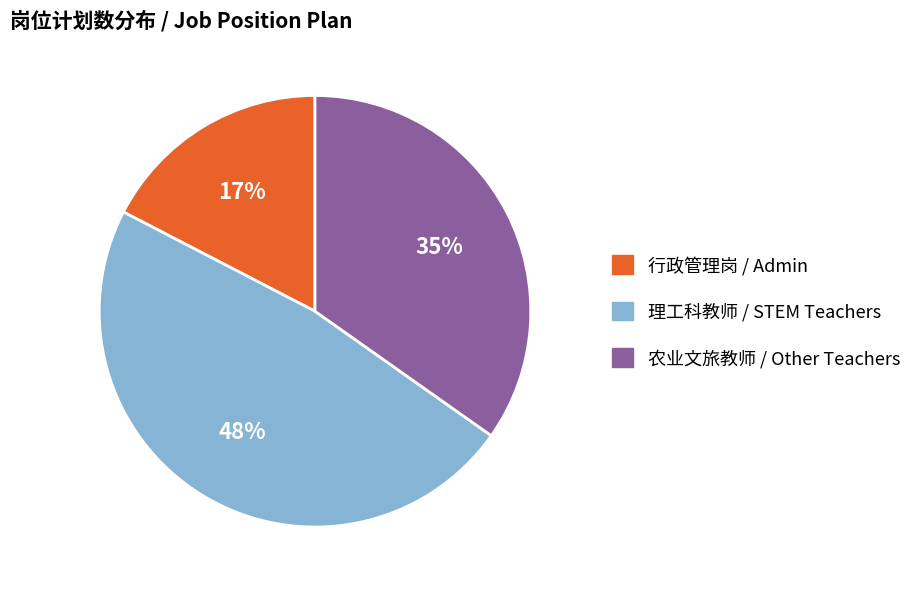

How many slices are in this pie chart?

3